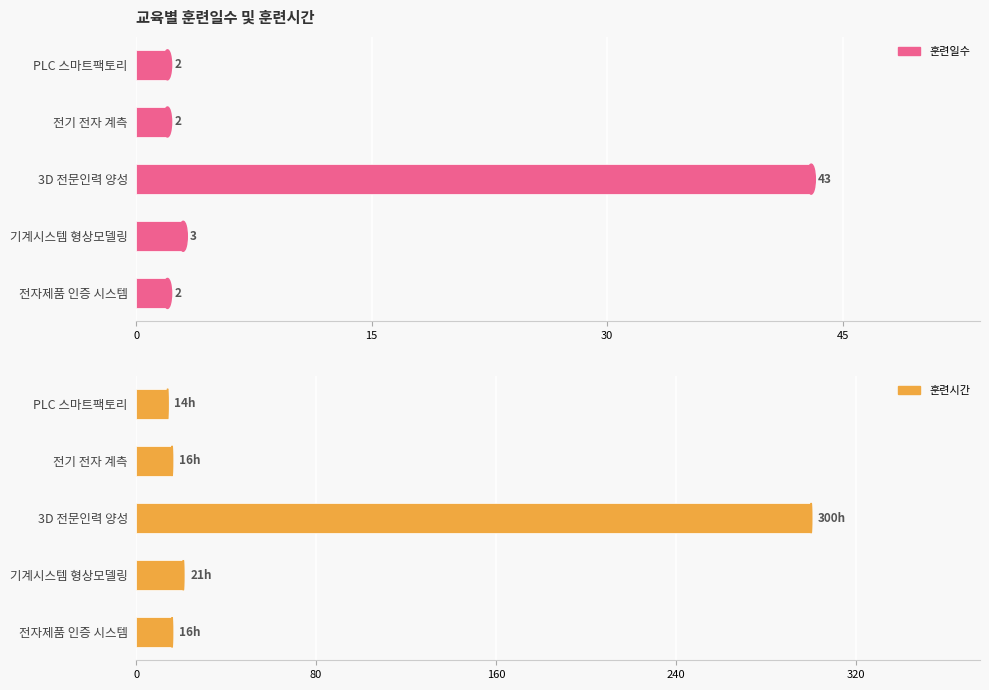

Rank the series by their maximum value, from highest to lowest.

훈련시간, 훈련일수